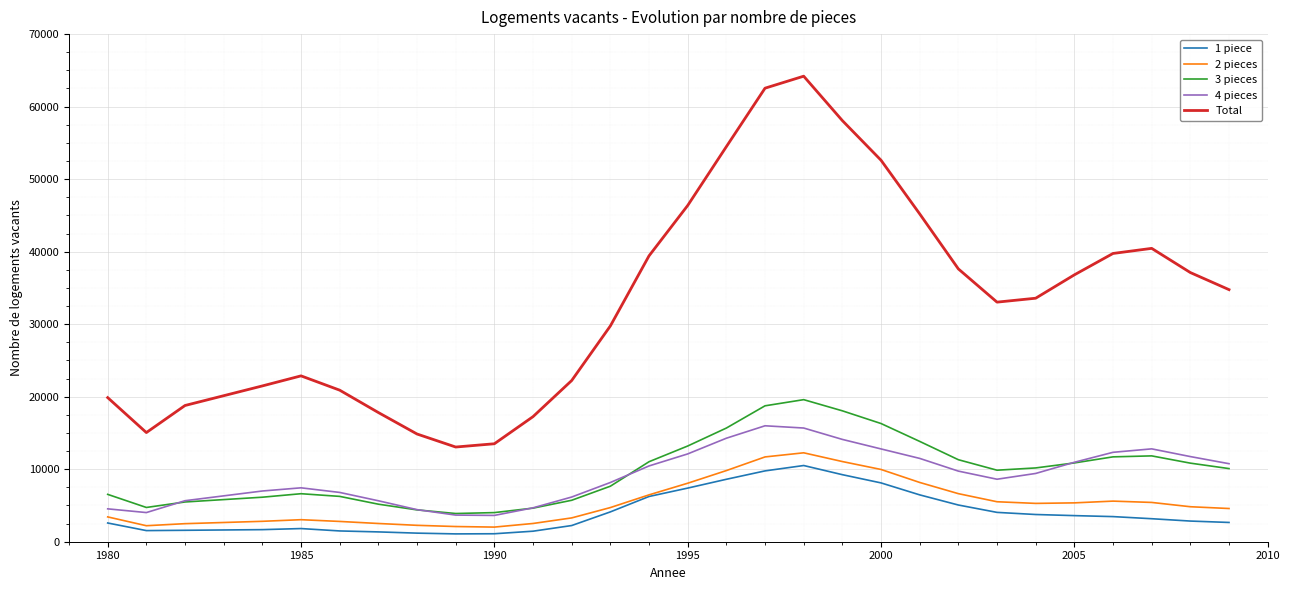

What is the highest value of the 1 piece series?

10509